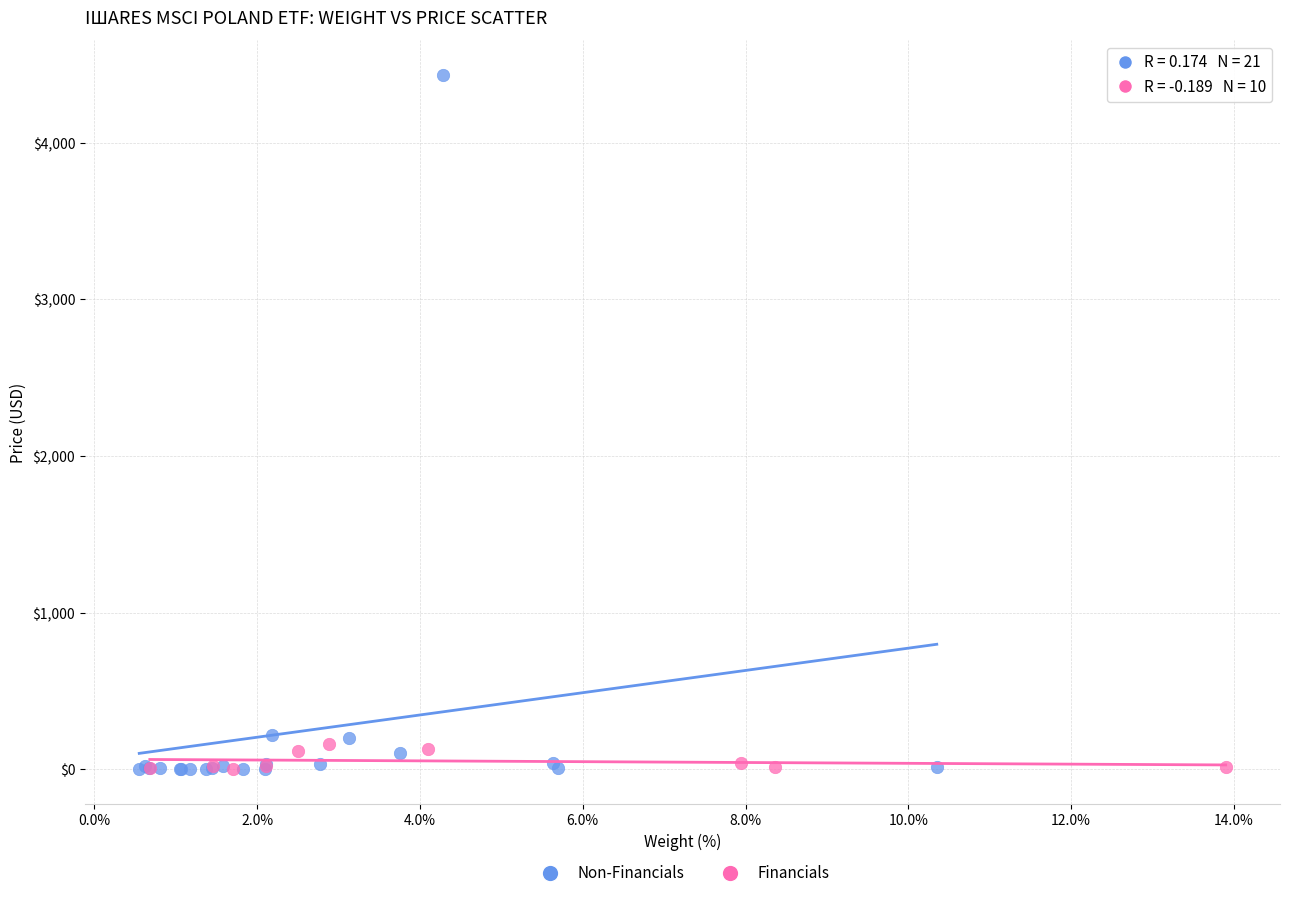

Which series reaches the maximum Y coordinate?

Non-Financials